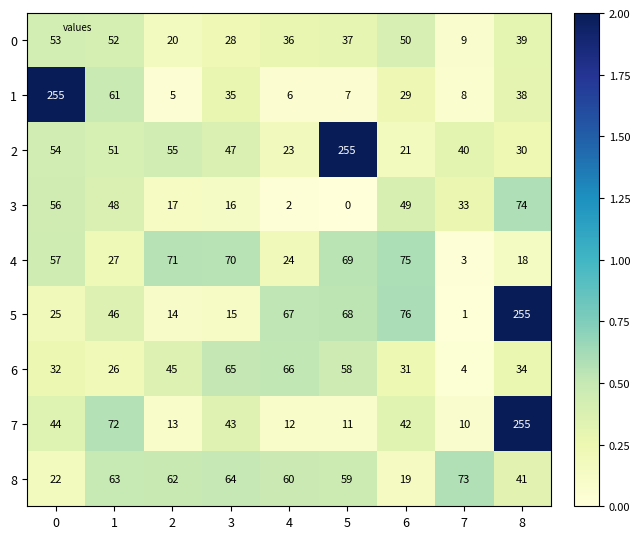

What is the average value of the 6 series?

40